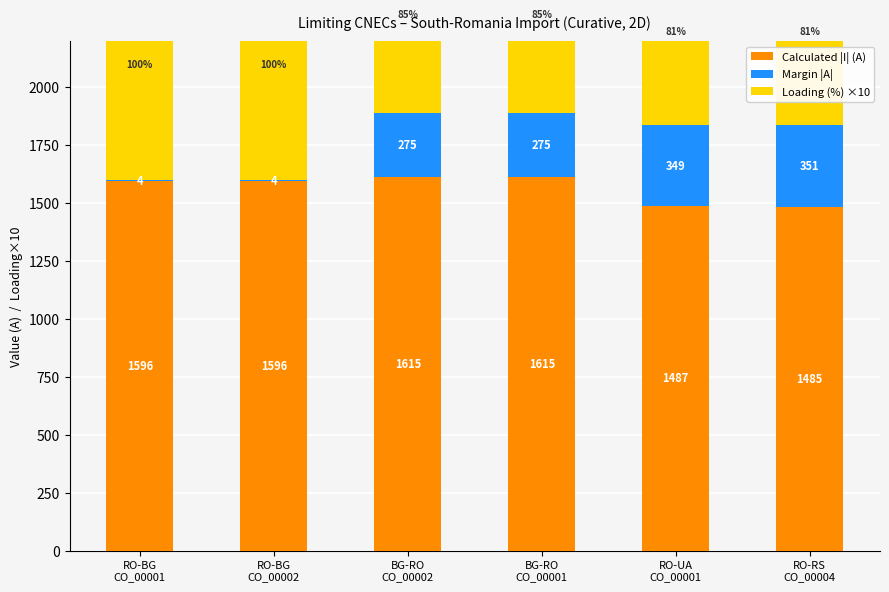

At BG-RO
CO_00002, list the series in order from smallest to largest.

Margin |A|, Loading (%) ×10, Calculated |I| (A)